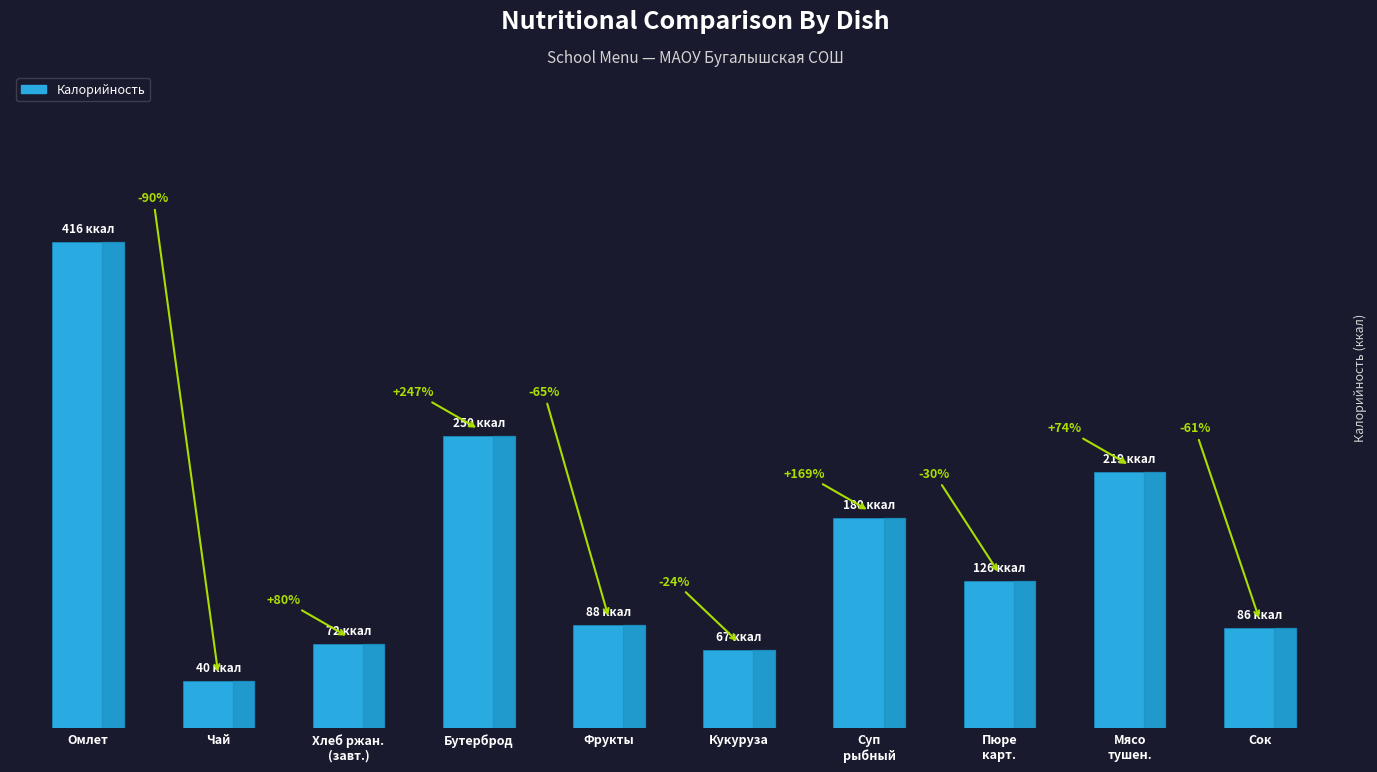

True or false: the data shows 286 at Мясо
тушен..

False